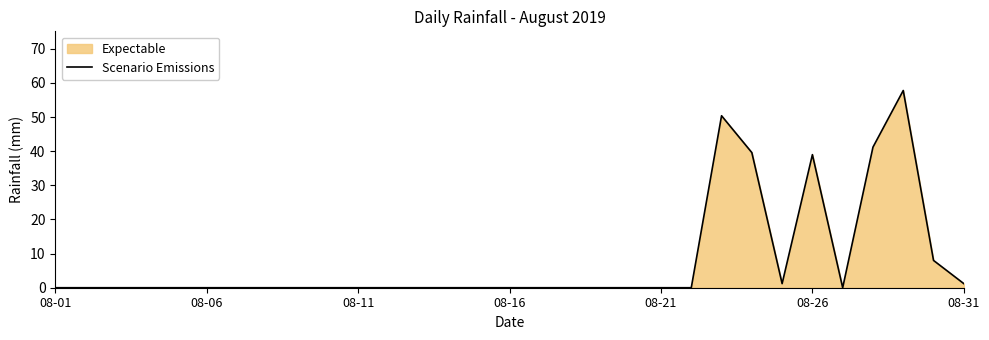

True or false: the data shows -31.4 at 26.

False